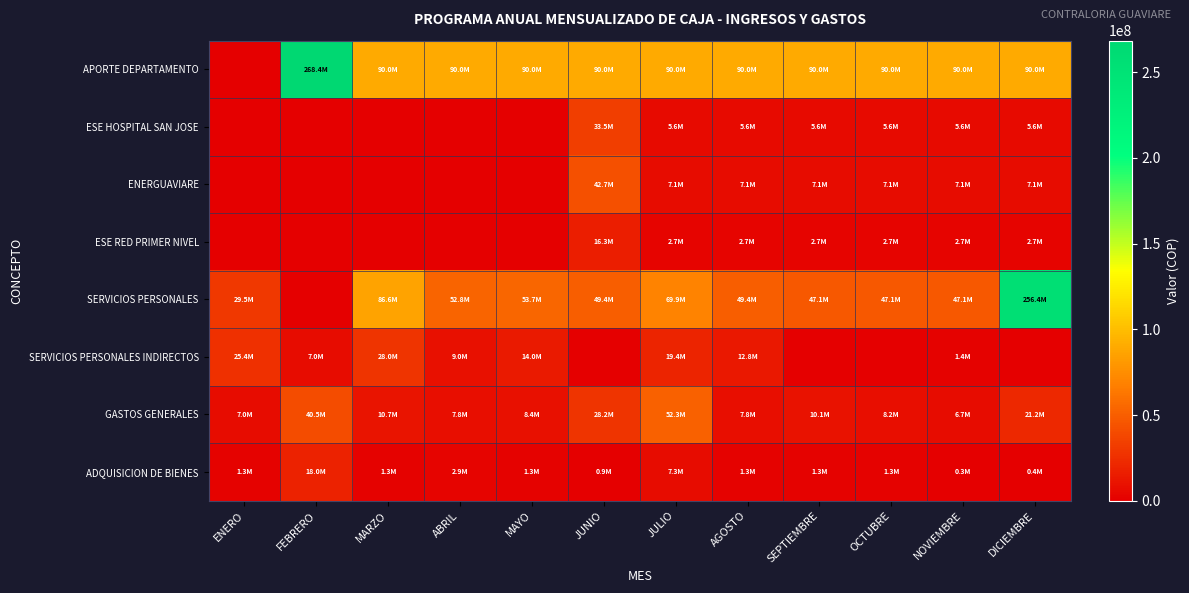

Reading left to right, transcribe all the data shown in this chart.

APORTE DEPARTAMENTO: ENERO=0	FEBRERO=268442348	MARZO=90000000	ABRIL=90000000	MAYO=90000000	JUNIO=90000000	JULIO=90000000	AGOSTO=90000000	SEPTIEMBRE=90000000	OCTUBRE=90000000	NOVIEMBRE=90000000	DICIEMBRE=90000000
ESE HOSPITAL SAN JOSE: ENERO=0	FEBRERO=0	MARZO=0	ABRIL=0	MAYO=0	JUNIO=33486316	JULIO=5581053	AGOSTO=5581053	SEPTIEMBRE=5581053	OCTUBRE=5581053	NOVIEMBRE=5581053	DICIEMBRE=5581053
ENERGUAVIARE: ENERO=0	FEBRERO=0	MARZO=0	ABRIL=0	MAYO=0	JUNIO=42658607	JULIO=7109768	AGOSTO=7109768	SEPTIEMBRE=7109768	OCTUBRE=7109768	NOVIEMBRE=7109768	DICIEMBRE=7109768
ESE RED PRIMER NIVEL: ENERO=0	FEBRERO=0	MARZO=0	ABRIL=0	MAYO=0	JUNIO=16331708	JULIO=2721952	AGOSTO=2721952	SEPTIEMBRE=2721952	OCTUBRE=2721952	NOVIEMBRE=2721952	DICIEMBRE=2721952
SERVICIOS PERSONALES: ENERO=29519099	FEBRERO=0	MARZO=86635029	ABRIL=52793390	MAYO=53727106	JUNIO=49427633	JULIO=69926069	AGOSTO=49397016	SEPTIEMBRE=47095591	OCTUBRE=47095591	NOVIEMBRE=47095591	DICIEMBRE=256420192
SERVICIOS PERSONALES INDIRECTOS: ENERO=25400000	FEBRERO=7000000	MARZO=28000000	ABRIL=9000000	MAYO=14000000	JUNIO=0	JULIO=19400000	AGOSTO=12800000	SEPTIEMBRE=0	OCTUBRE=0	NOVIEMBRE=1400000	DICIEMBRE=0
GASTOS GENERALES: ENERO=6992042	FEBRERO=40454347	MARZO=10654116	ABRIL=7824054	MAYO=8409823	JUNIO=28155239	JULIO=52311438	AGOSTO=7811438	SEPTIEMBRE=10149045	OCTUBRE=8172238	NOVIEMBRE=6684438	DICIEMBRE=21209389
ADQUISICION DE BIENES: ENERO=1300000	FEBRERO=17991039	MARZO=1295961	ABRIL=2900000	MAYO=1300000	JUNIO=899900	JULIO=7300000	AGOSTO=1300000	SEPTIEMBRE=1300000	OCTUBRE=1300000	NOVIEMBRE=313000	DICIEMBRE=400100